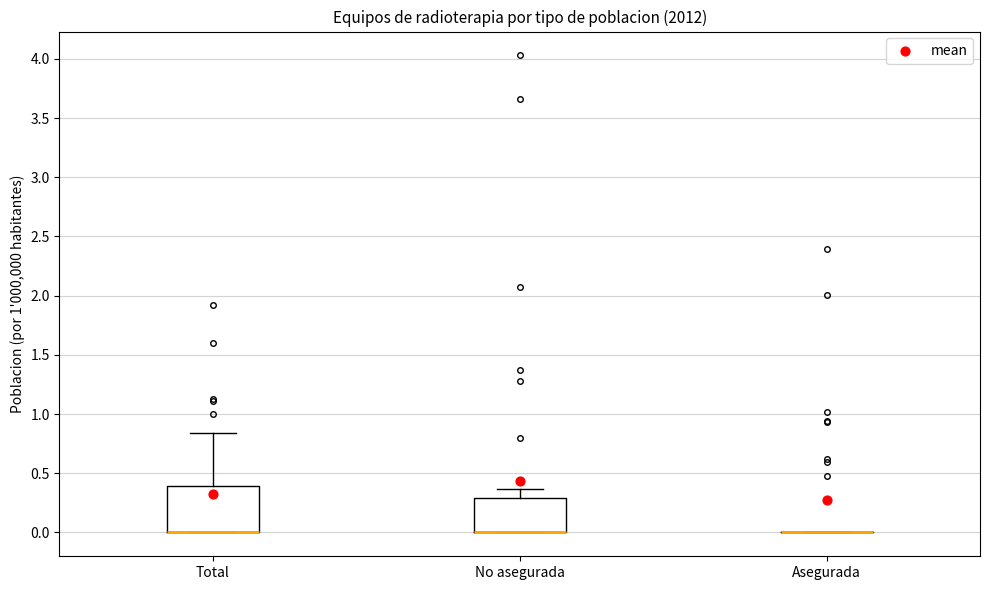

Reading left to right, transcribe this box plot: for each box, give where its median line is, the range the box spans, and where its two whiskers end, as read against the y-axis. The values are not printed on the chart, so give them approximately, as read against the axis.

Total: median 0.00 (drawn on the box's lower edge), box 0.00 to 0.40, whiskers 0.00 to 0.85
No asegurada: median 0.00 (drawn on the box's lower edge), box 0.00 to 0.30, whiskers 0.00 to 0.35
Asegurada: box collapsed to a line at 0.00, whiskers 0.00 to 0.00